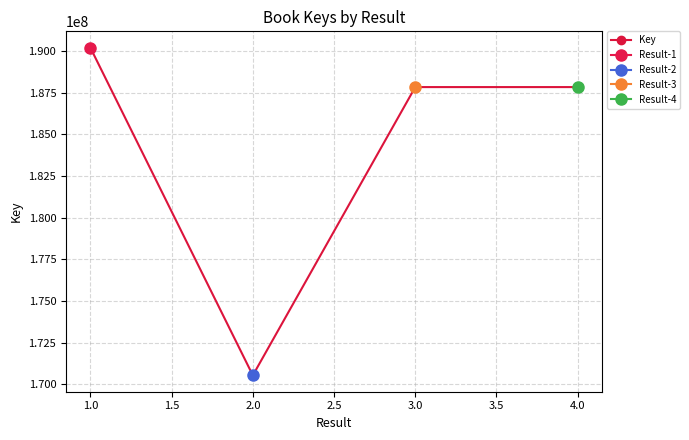

Count the number of categories in the chart.

4